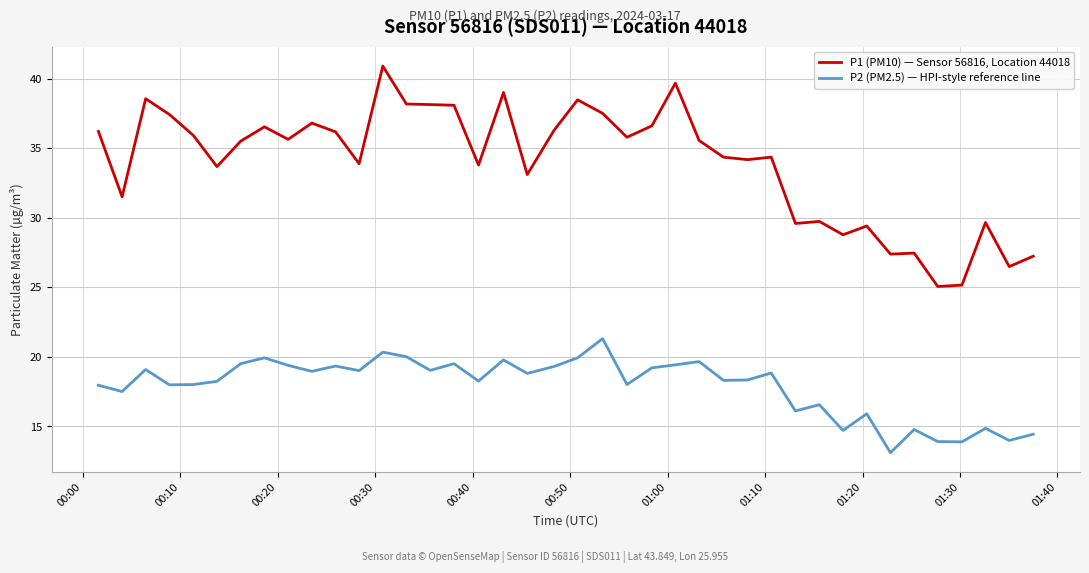

What are all the series names shown in the legend?

P1 (PM10) — Sensor 56816, Location 44018, P2 (PM2.5) — HPI-style reference line